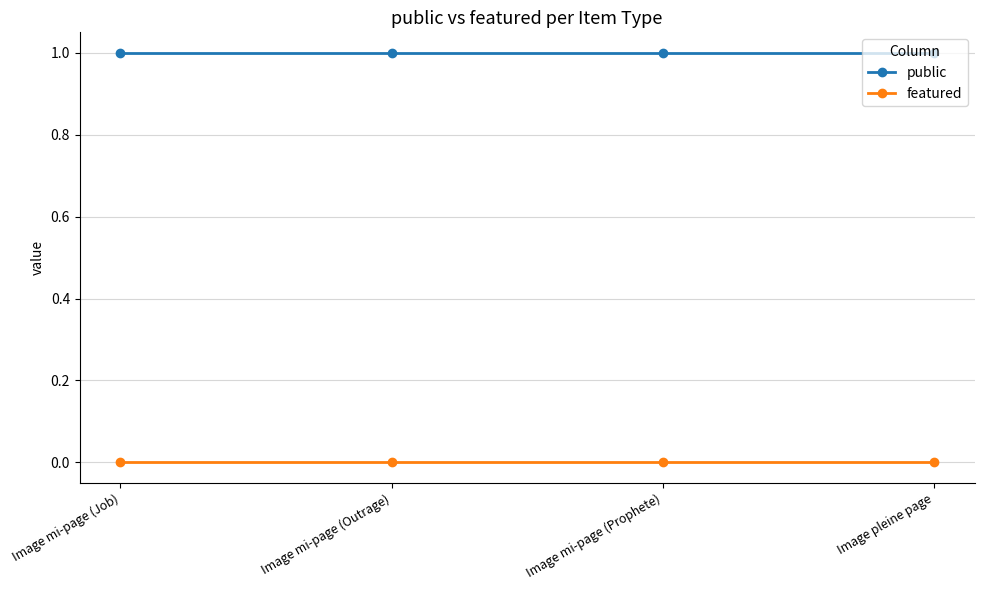

Which series has the largest total across all categories?

public